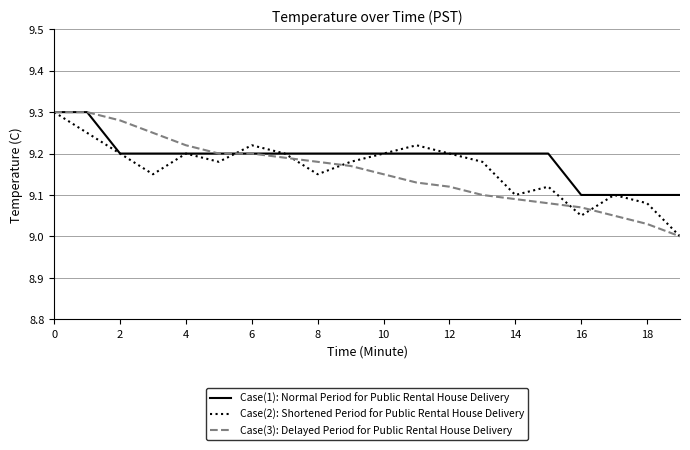

In Case(2): Shortened Period for Public Rental House Delivery, how many points are higher than both neighbors (excluding endpoints)?

5